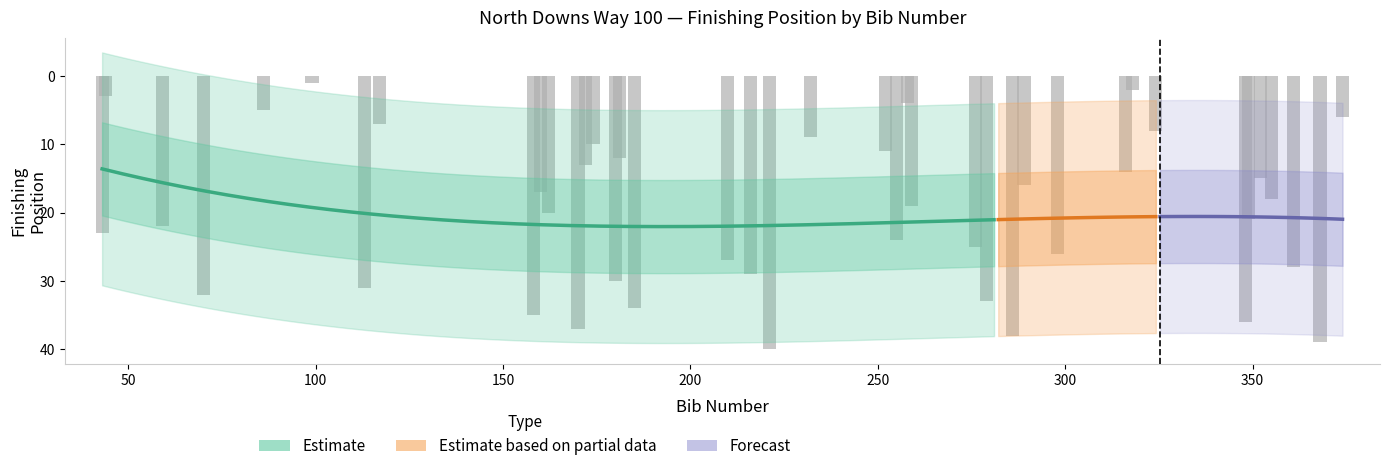

How many bars are there in total?

40